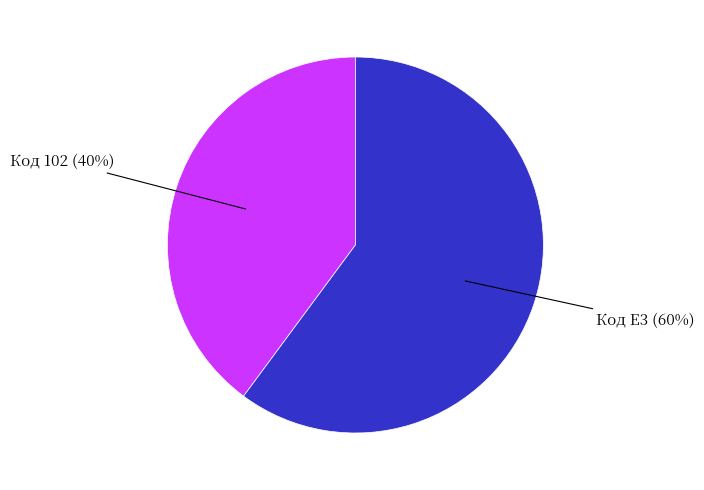

Does any single category account for the majority?

Yes